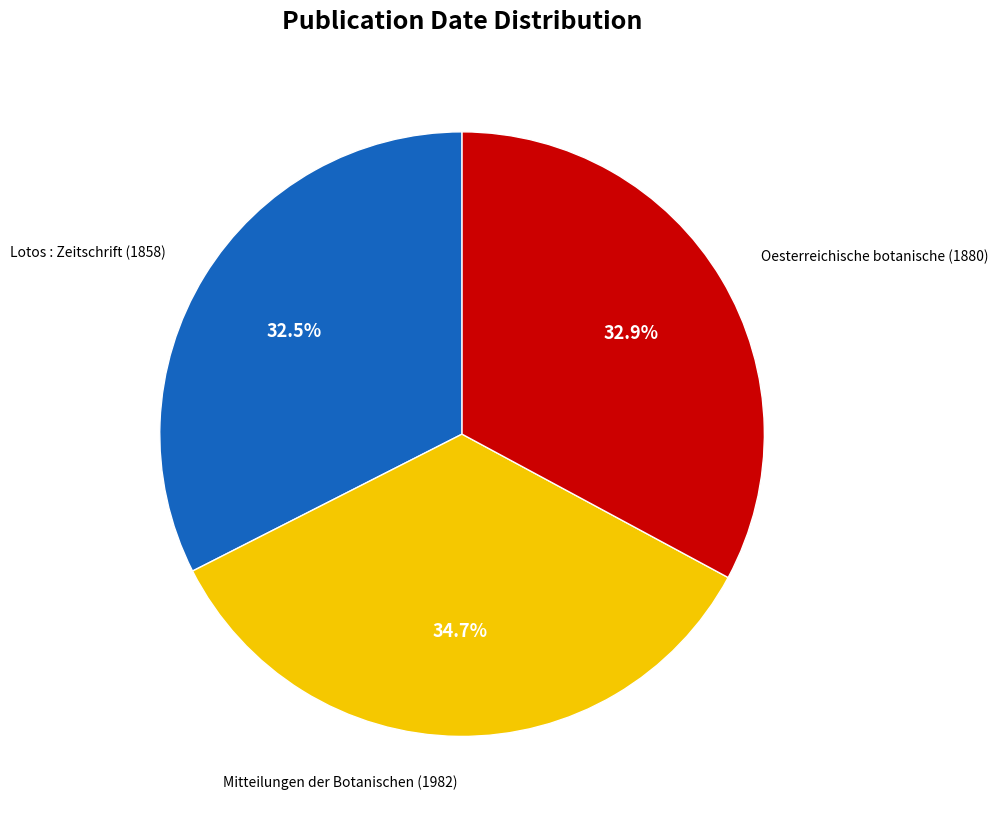

Is there any slice that represents more than half of the pie?

No